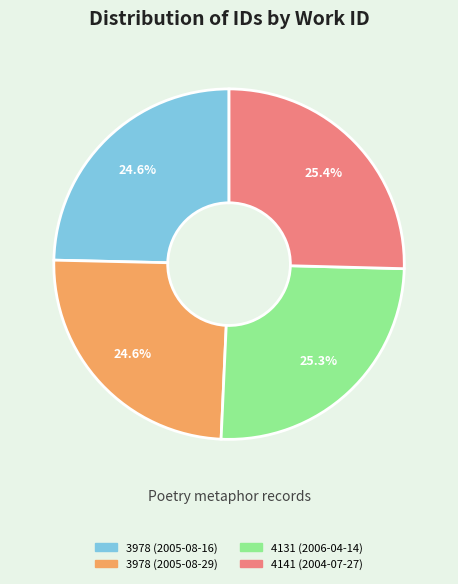

How much of the chart is everything except 3978 (2005-08-29)?

75.4%